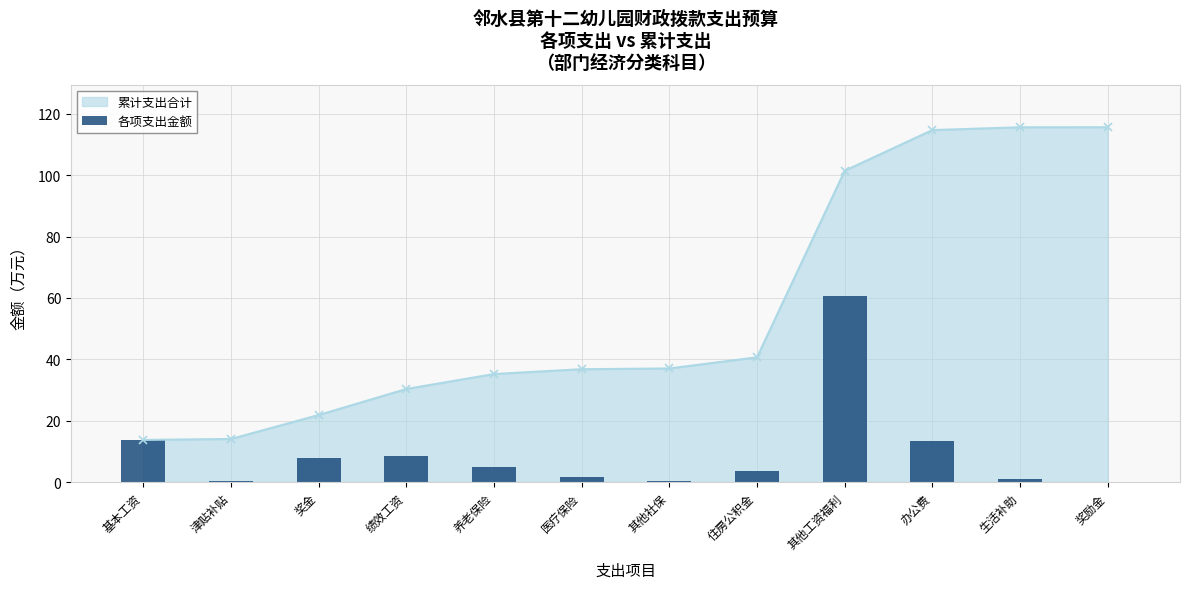

Which label corresponds to the smallest value in the chart?

奖励金